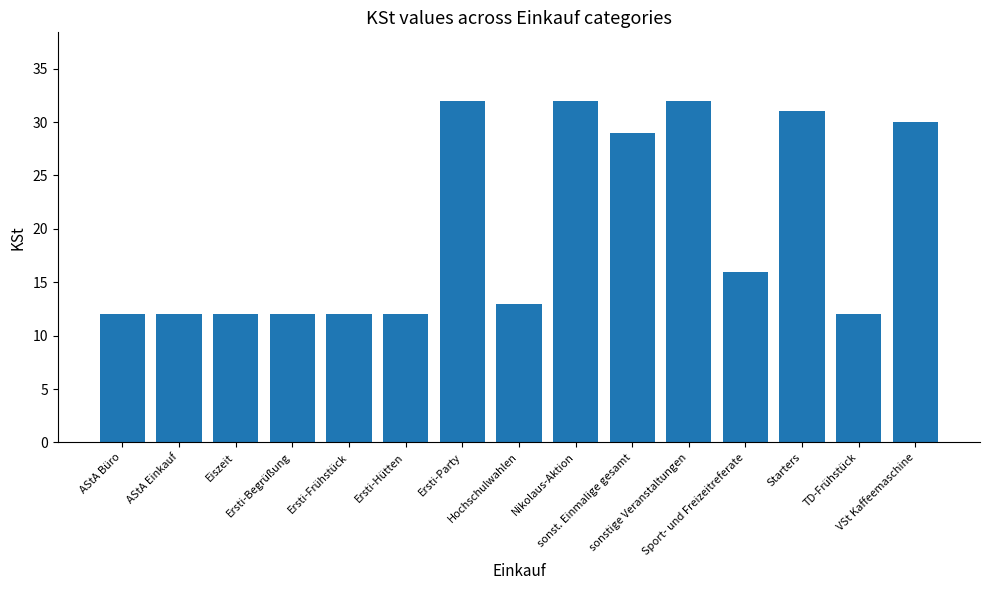

Read the value at TD-Frühstück, to the nearest 10.

10